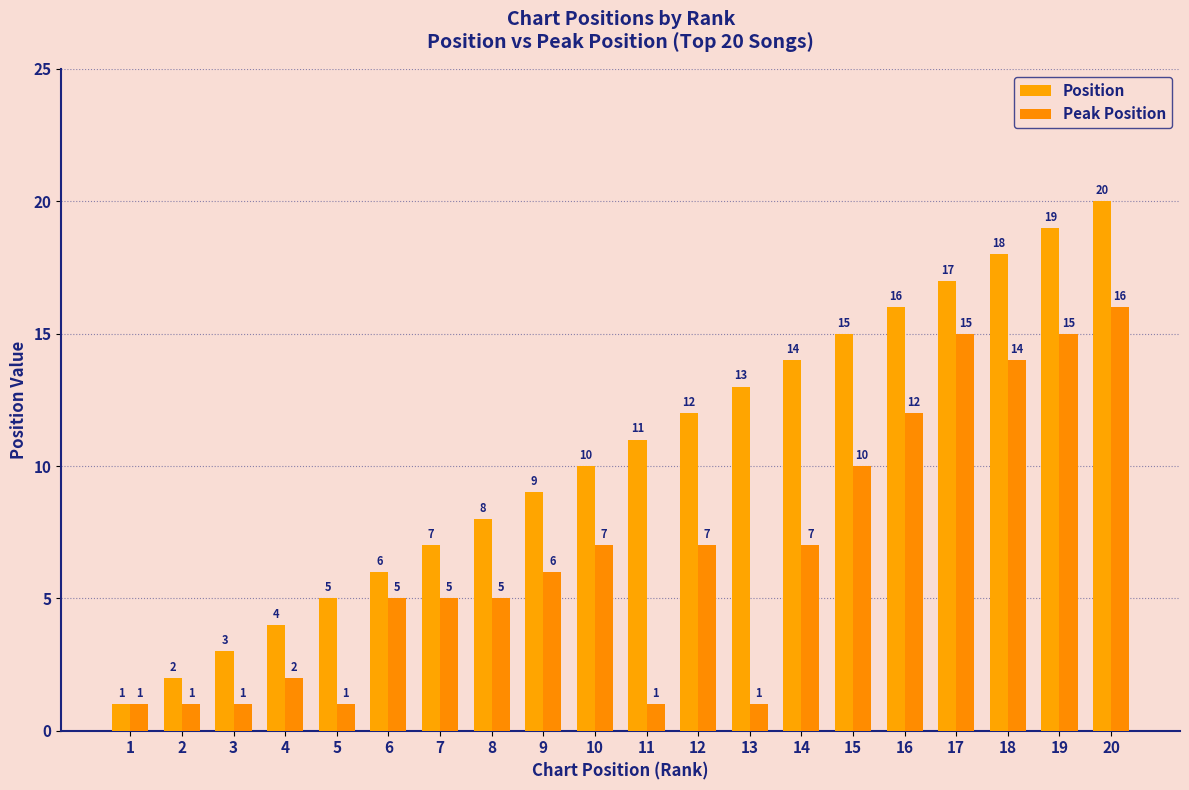

Does the chart contain any negative values?

No